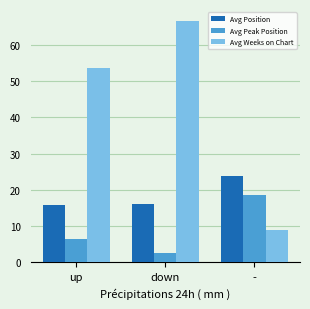

What are all the series names shown in the legend?

Avg Position, Avg Peak Position, Avg Weeks on Chart